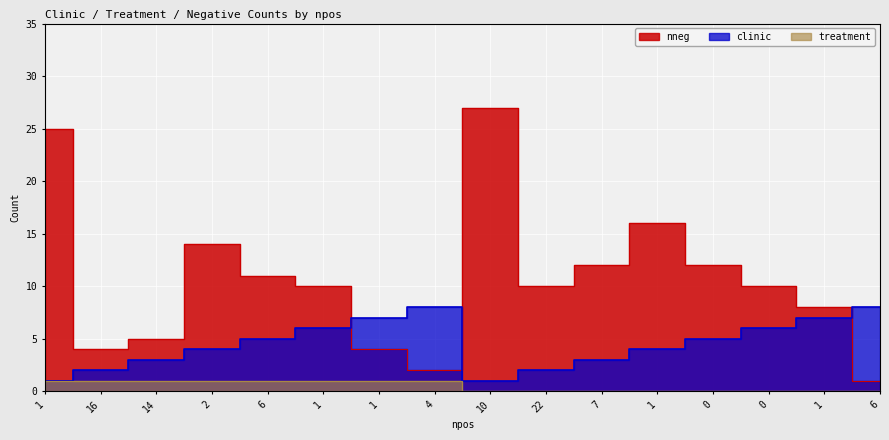

True or false: treatment and clinic intersect in this chart.

False